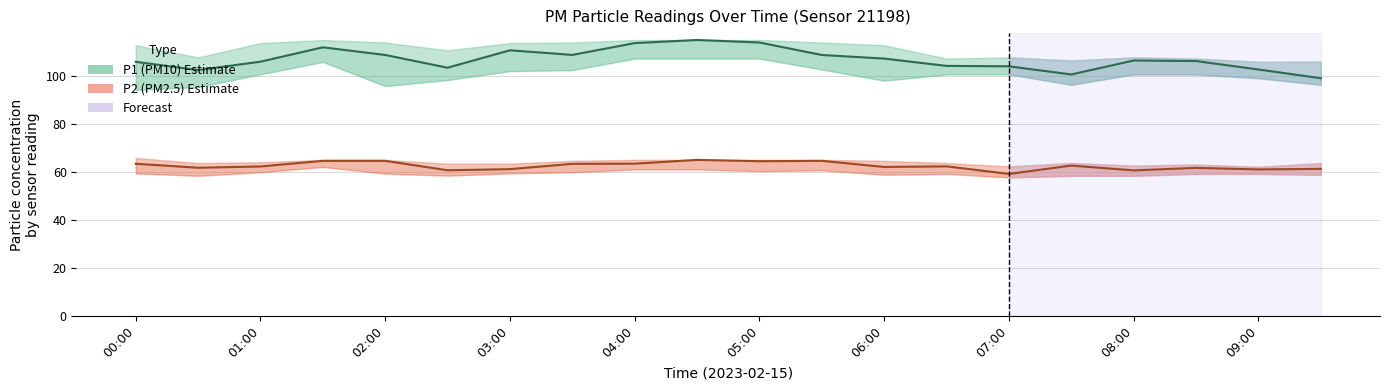

Where is P2 (PM2.5) nearest to the value 62?

06:00